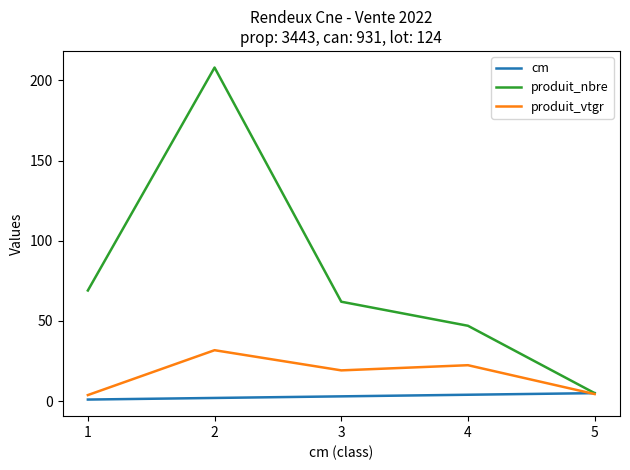

Which series has the largest range (max minus min)?

produit_nbre